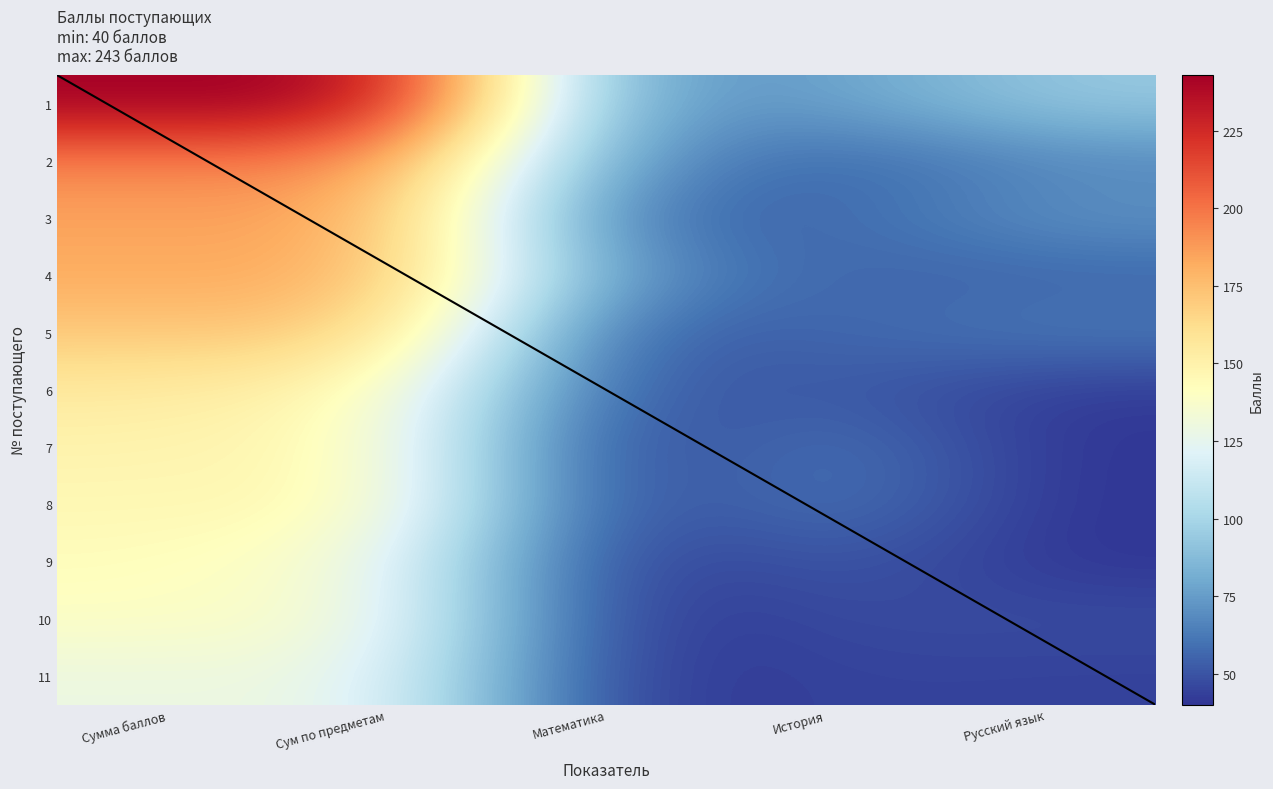

Which series has the widest spread of values?

1